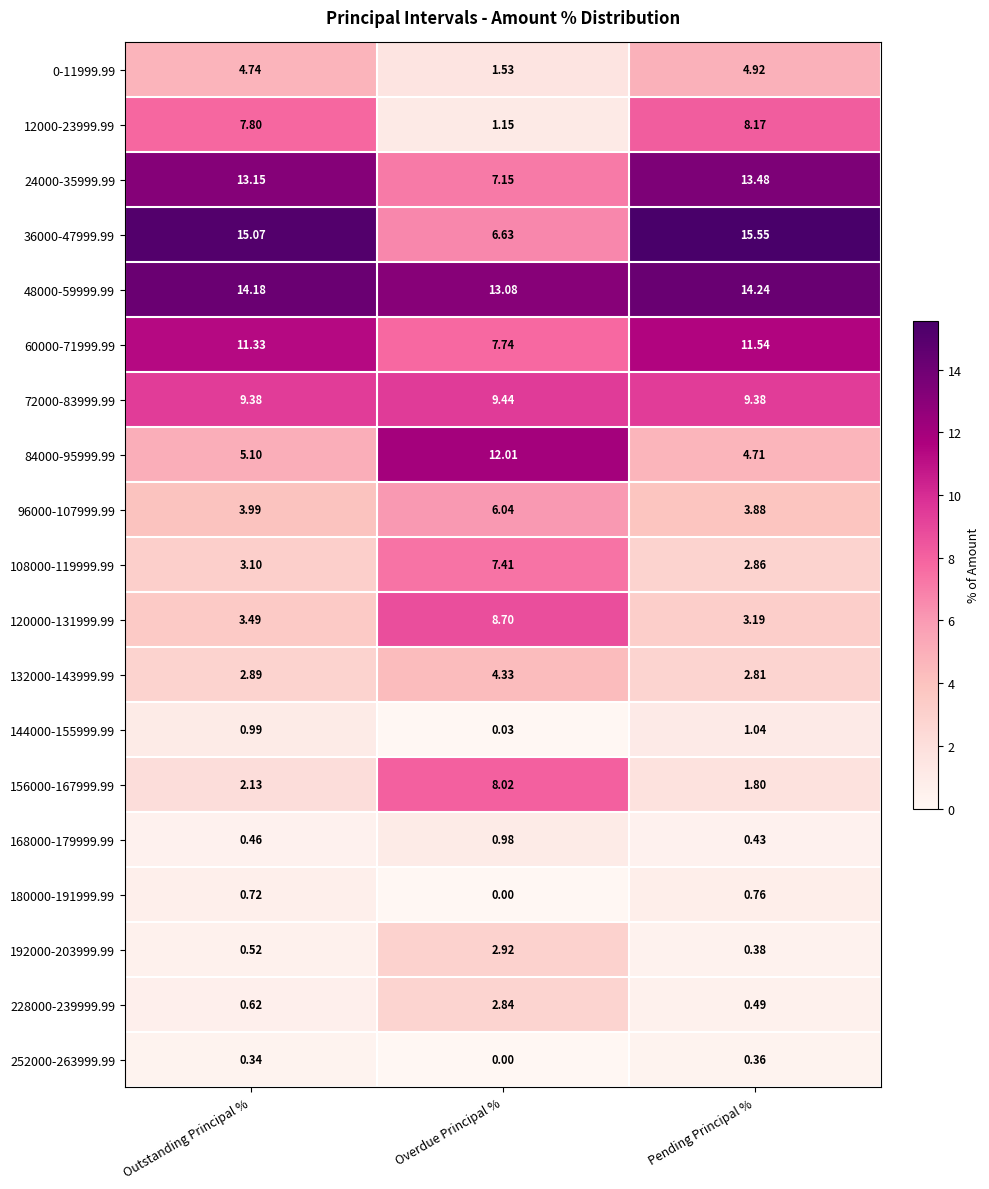

Which series changed the most between Overdue Principal % and Pending Principal %?

36000-47999.99